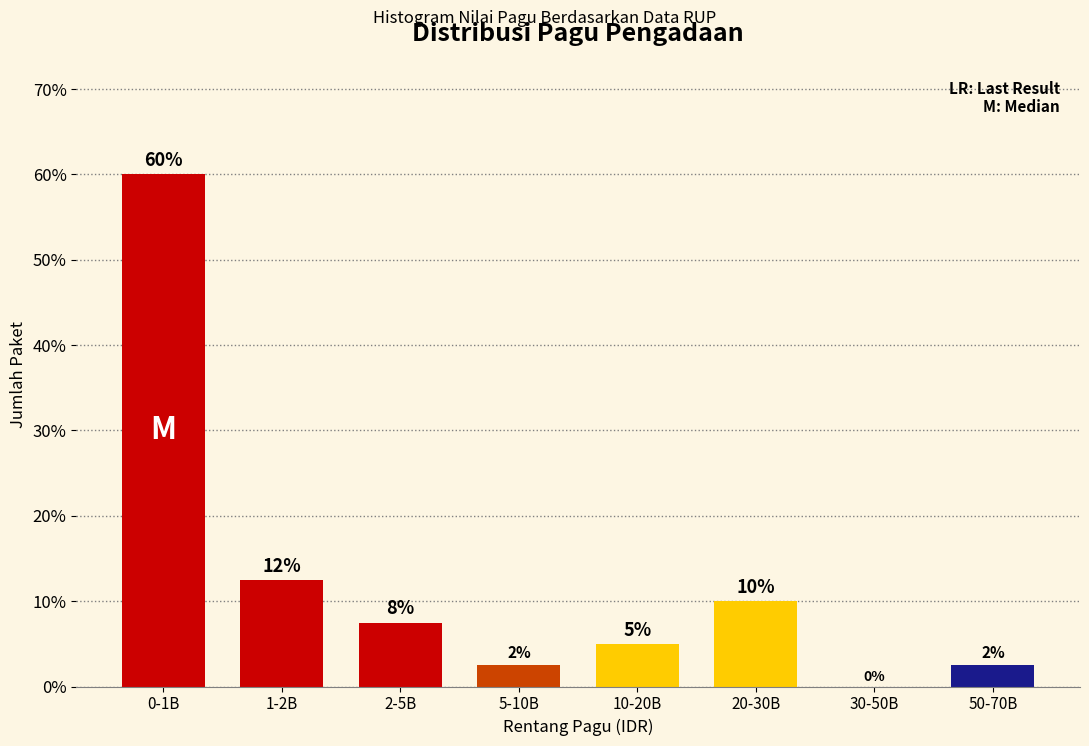

The chart shows a value of 11.6 at 2-5B. True or false?

False